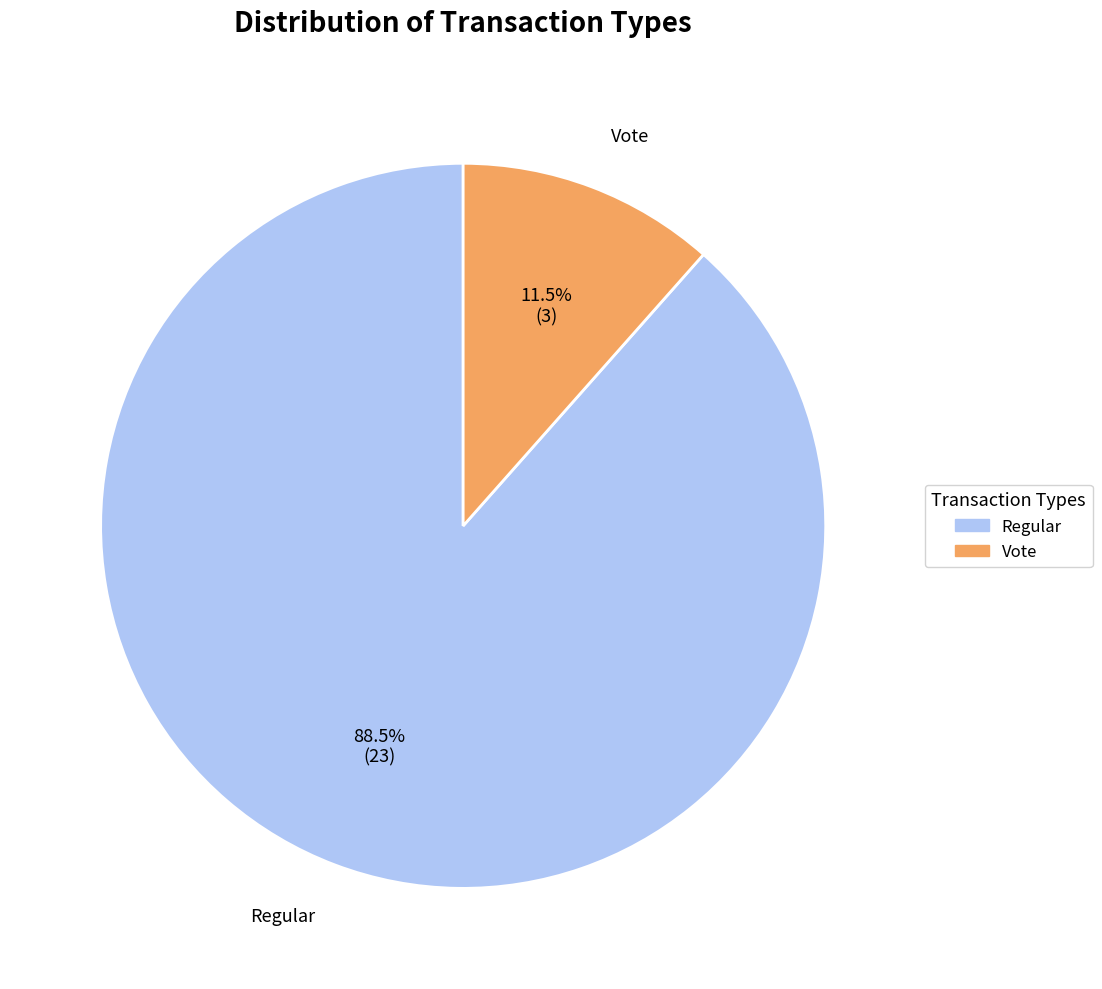

To the nearest percent, what is the difference between the largest and smallest slice percentages?

77%